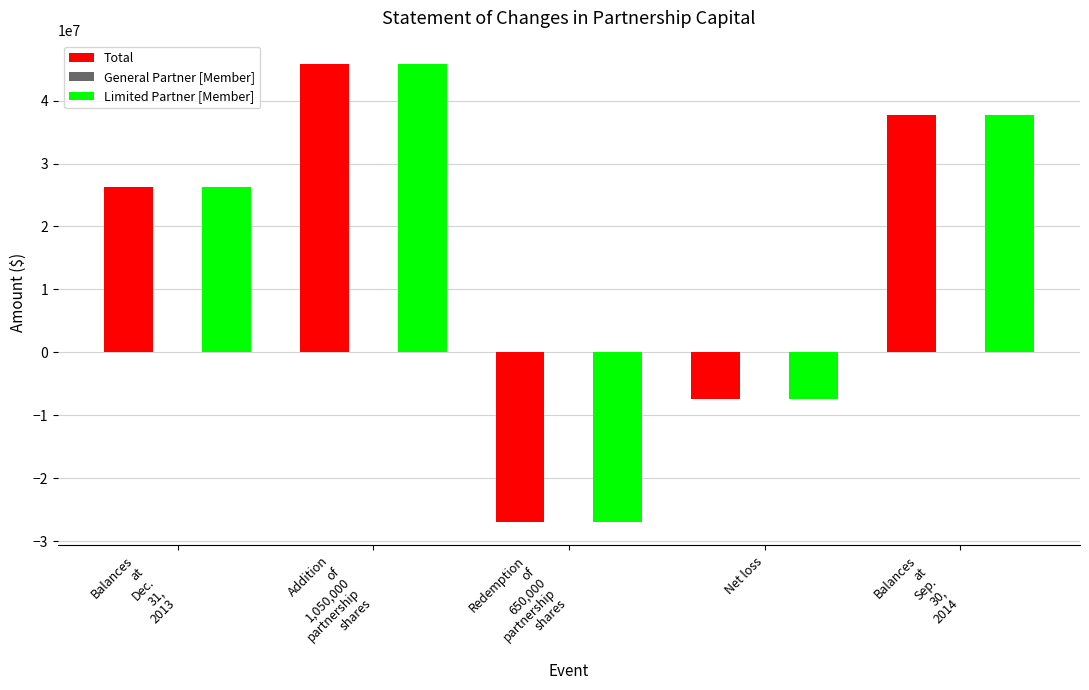

What is the total value across all series at Net loss?

-14938224